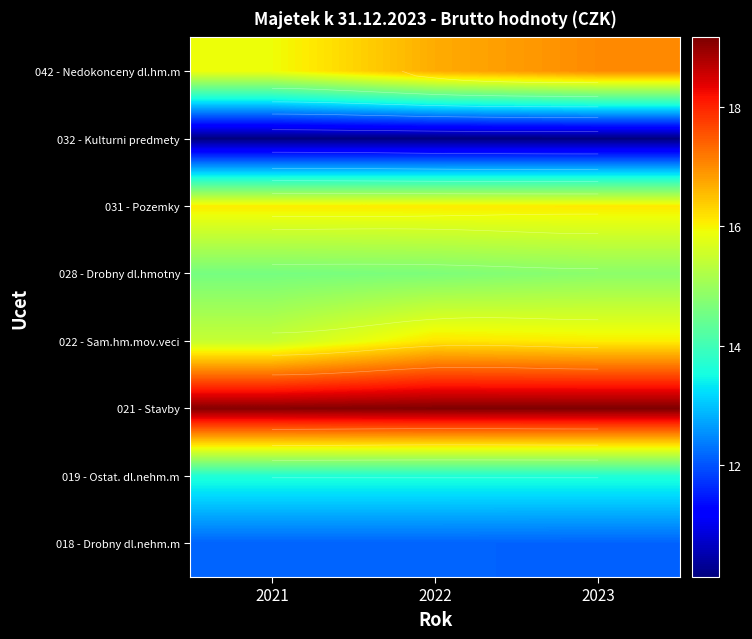

Between 2021 and 2022, which series saw the biggest shift?

042 - Nedokonceny dl.hm.m